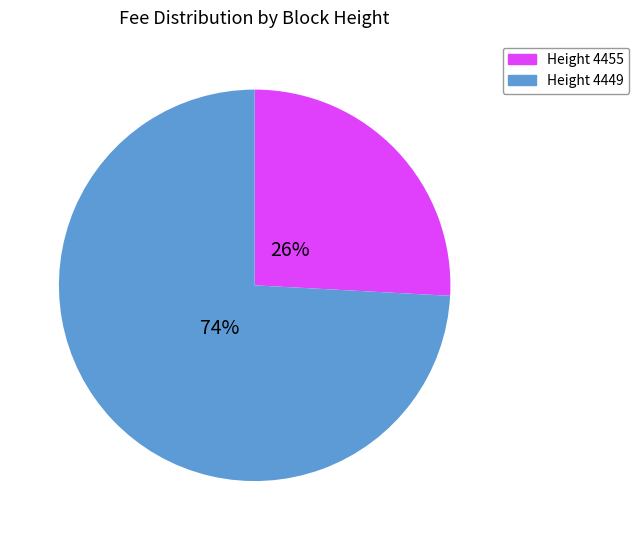

To the nearest percent, what percentage of the pie is Height 4455?

26%